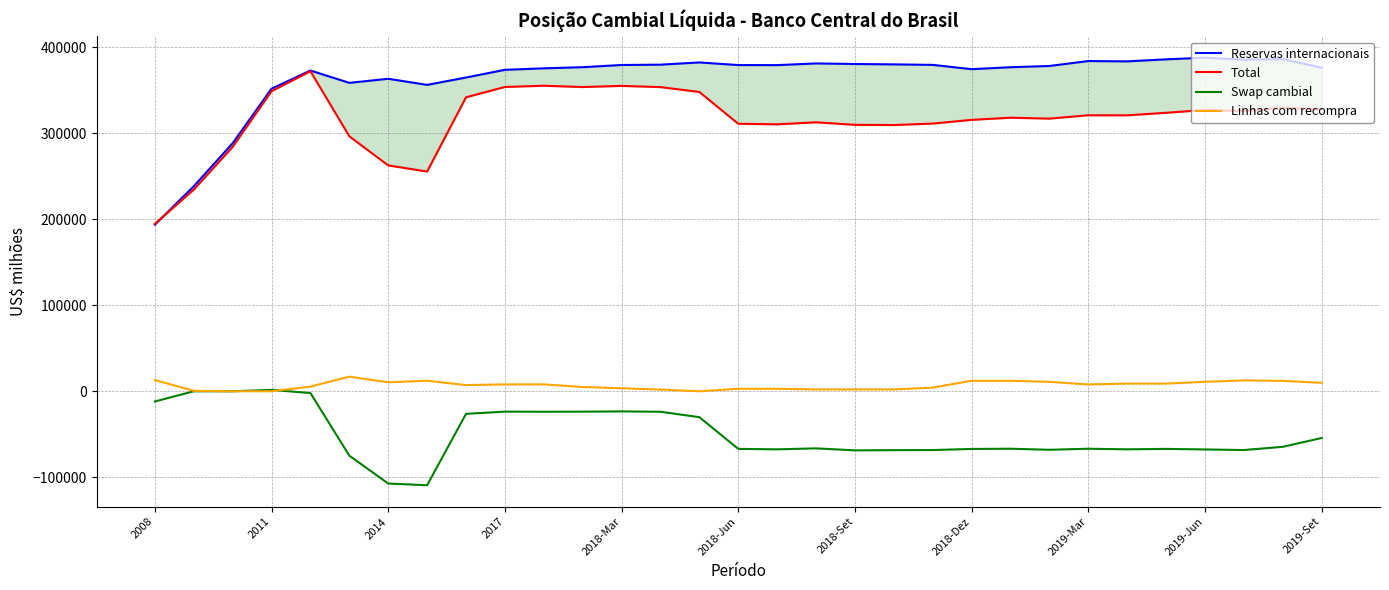

In Total, how many points are lower than both neighbors (excluding endpoints)?

7